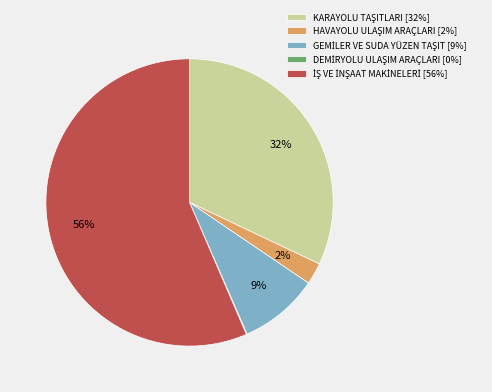

To the nearest percent, what is the average slice percentage?

20%